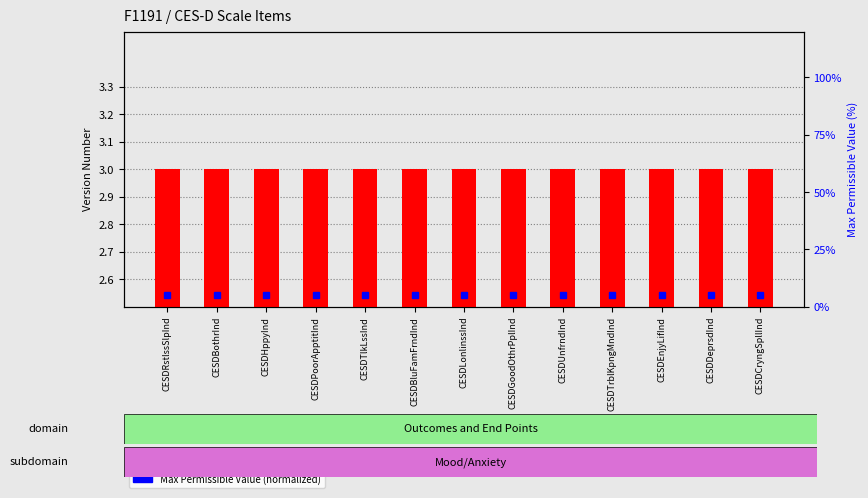

Reading right to left, list all the values displayed in this chart.

Version Number: CESDCryngSpllInd=3	CESDDeprsdInd=3	CESDEnjyLifInd=3	CESDTrblKpngMndInd=3	CESDUnfrndInd=3	CESDGoodOthrPplInd=3	CESDLonlinssInd=3	CESDBluFamFrndInd=3	CESDTlkLssInd=3	CESDPoorApptitInd=3	CESDHppyInd=3	CESDBothrInd=3	CESDRstlssSlpInd=3
Max Permissible Value (normalized): CESDCryngSpllInd=5	CESDDeprsdInd=5	CESDEnjyLifInd=5	CESDTrblKpngMndInd=5	CESDUnfrndInd=5	CESDGoodOthrPplInd=5	CESDLonlinssInd=5	CESDBluFamFrndInd=5	CESDTlkLssInd=5	CESDPoorApptitInd=5	CESDHppyInd=5	CESDBothrInd=5	CESDRstlssSlpInd=5